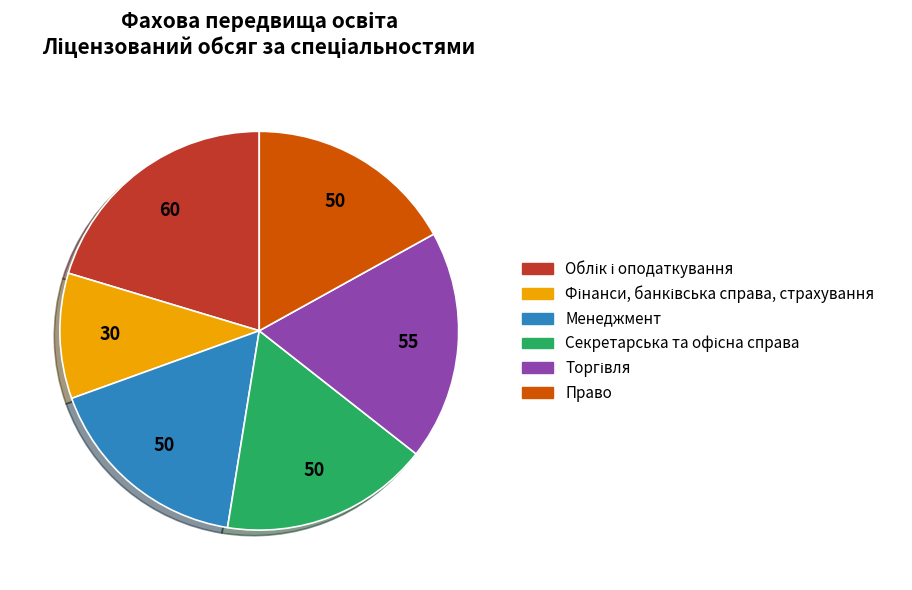

The Менеджмент slice represents 17% of the pie. True or false?

True